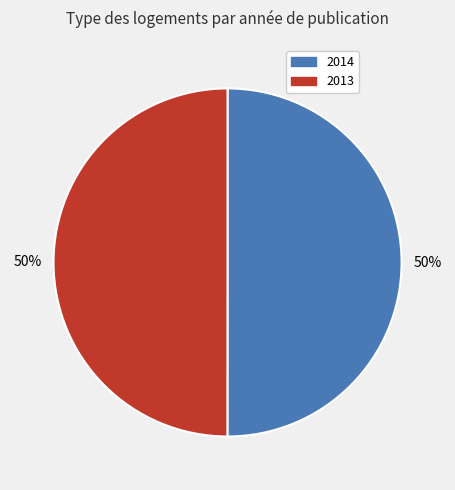

Is the sum of 2014 and 2013 greater than half?

Yes